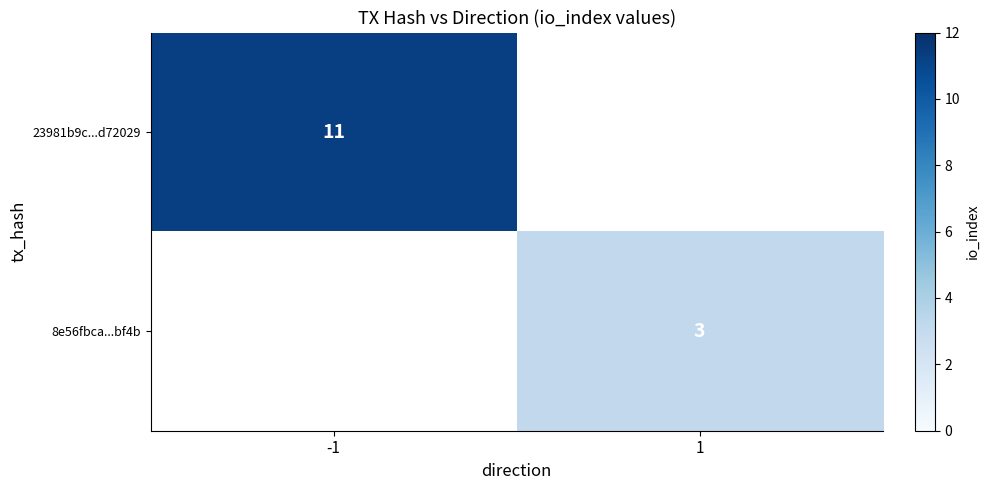

List the labels in order of 23981b9c...d72029 value, smallest first.

-1, 1